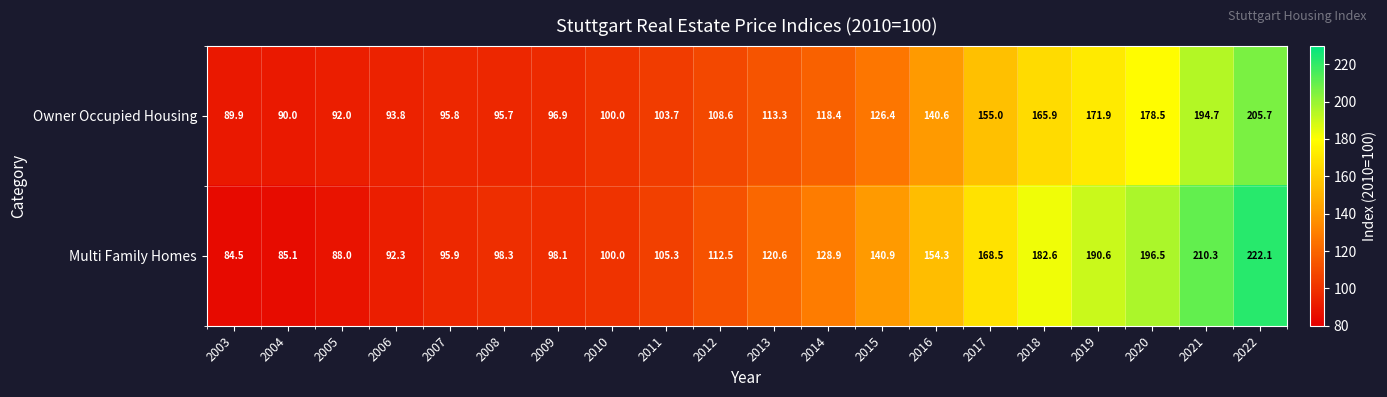

Is the value of Multi Family Homes at 2015 greater than the value of Owner Occupied Housing at 2022?

No